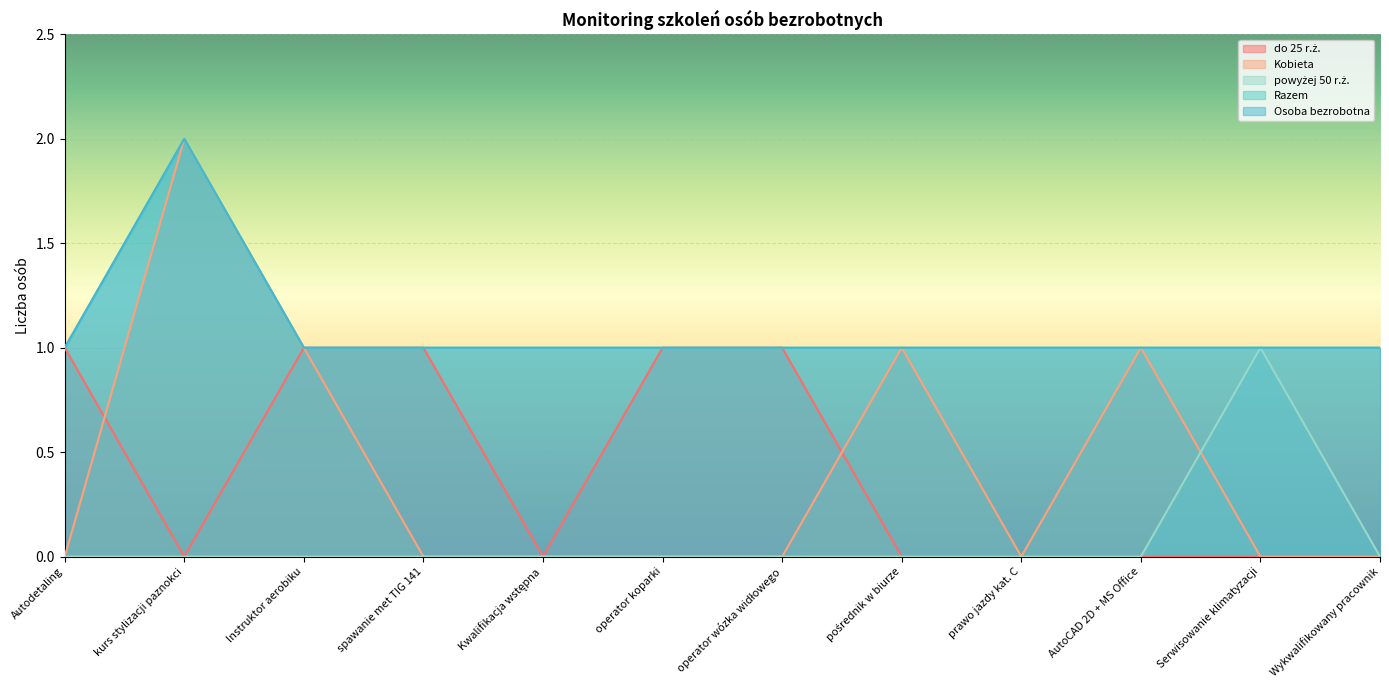

Reading right to left, transcribe all the data shown in this chart.

do 25 r.ż.: 0	0	0	0	0	1	1	0	1	1	0	1
Kobieta: 0	0	1	0	1	0	0	0	0	1	2	0
powyżej 50 r.ż.: 0	1	0	0	0	0	0	0	0	0	0	0
Razem: 1	1	1	1	1	1	1	1	1	1	2	1
Osoba bezrobotna: 1	1	1	1	1	1	1	1	1	1	2	1